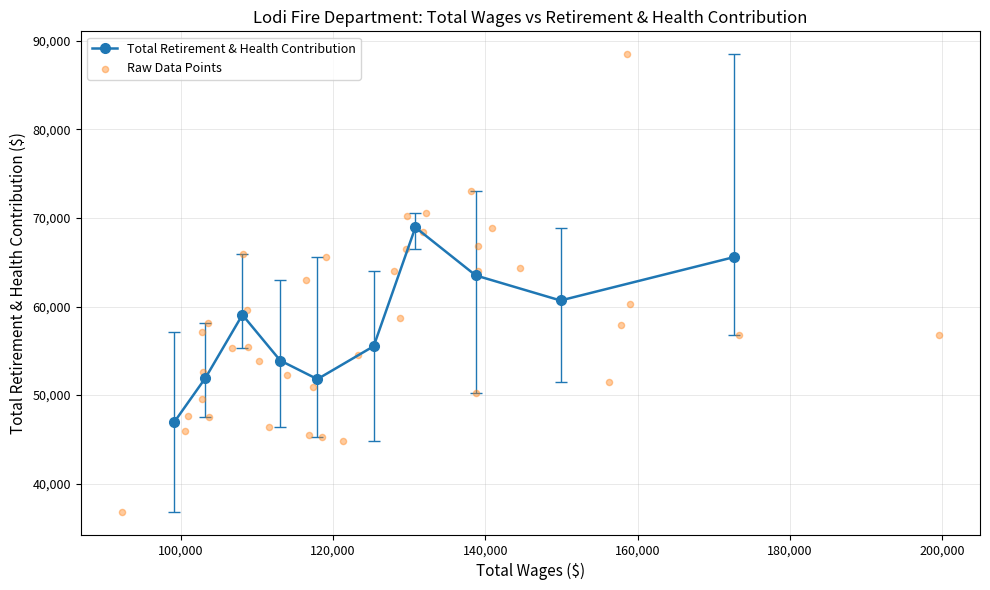

At how many categories does at least one series exceed 199272?

1